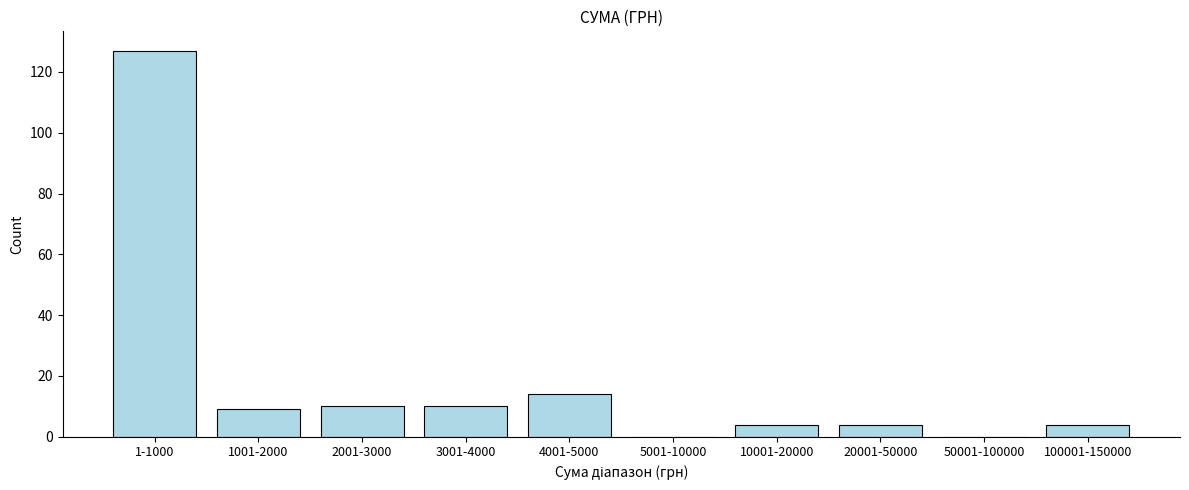

Reading right to left, extract all data points from this chart.

100001-150000=4	50001-100000=0	20001-50000=4	10001-20000=4	5001-10000=0	4001-5000=14	3001-4000=10	2001-3000=10	1001-2000=9	1-1000=127